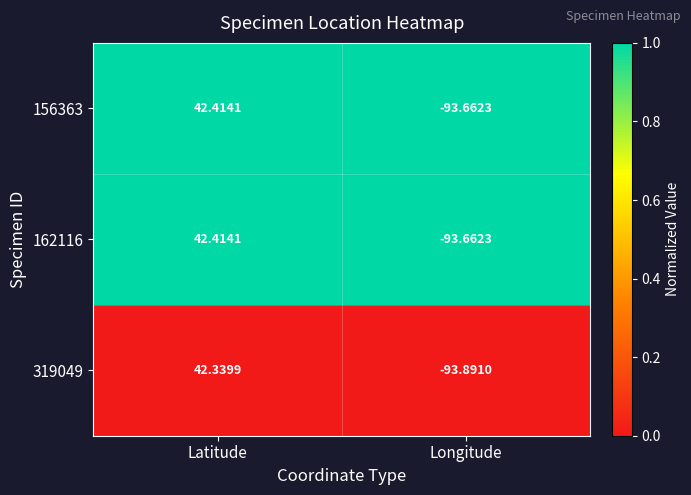

At which label does 162116 first exceed 42?

Latitude